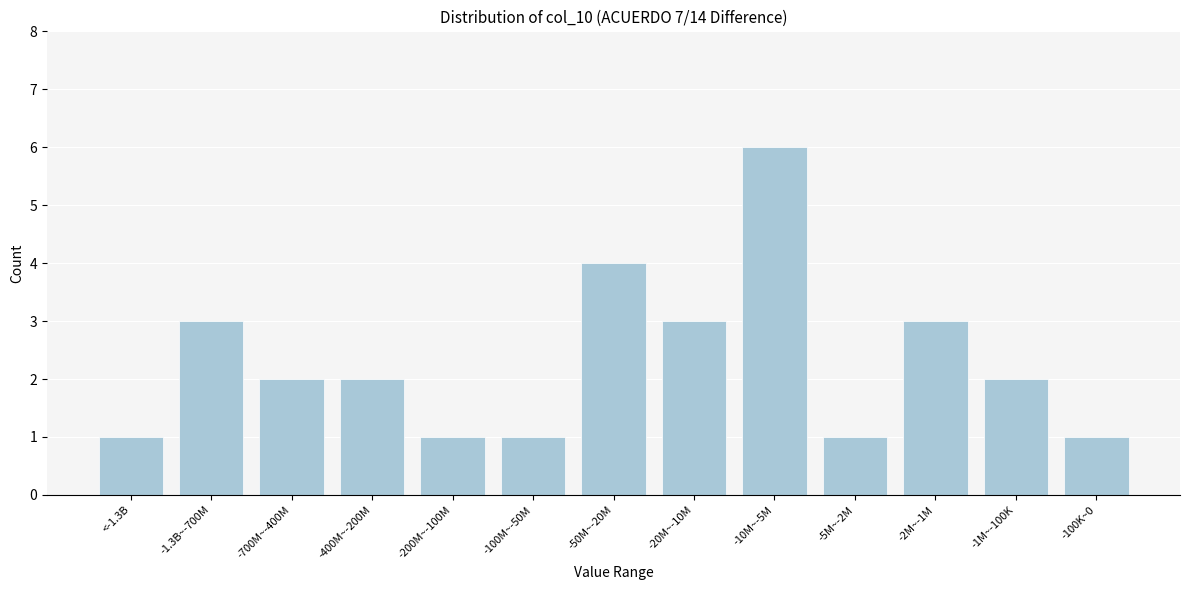

Reading left to right, what are all the values shown in this chart?

<-1.3B=1	-1.3B~-700M=3	-700M~-400M=2	-400M~-200M=2	-200M~-100M=1	-100M~-50M=1	-50M~-20M=4	-20M~-10M=3	-10M~-5M=6	-5M~-2M=1	-2M~-1M=3	-1M~-100K=2	-100K~0=1